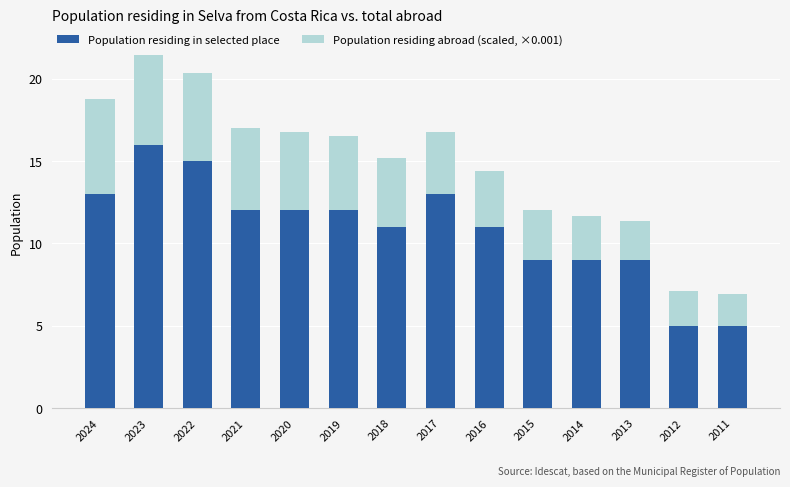

What is the value of the Population residing in selected place bar at the 13th from the left?

5.0